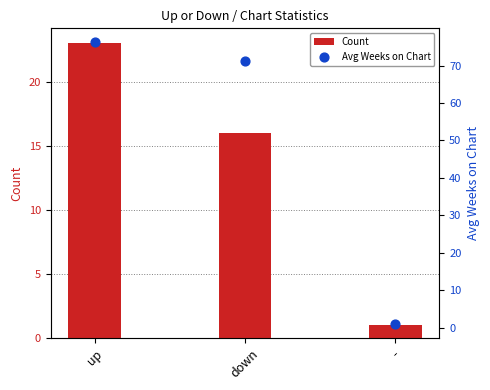

Which series reaches the maximum Y coordinate?

Avg Weeks on Chart